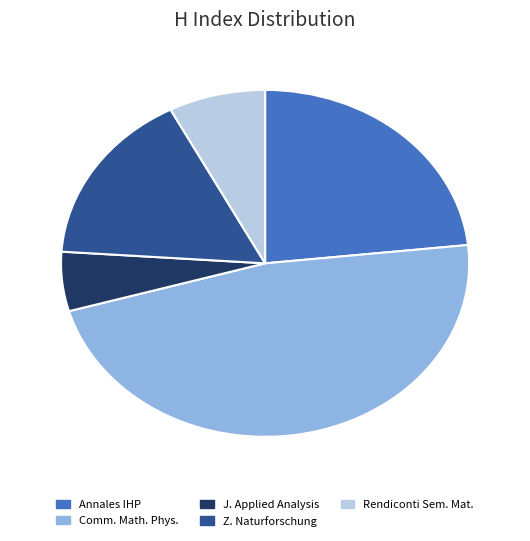

Does Z. Naturforschung represent more than half of the total?

No